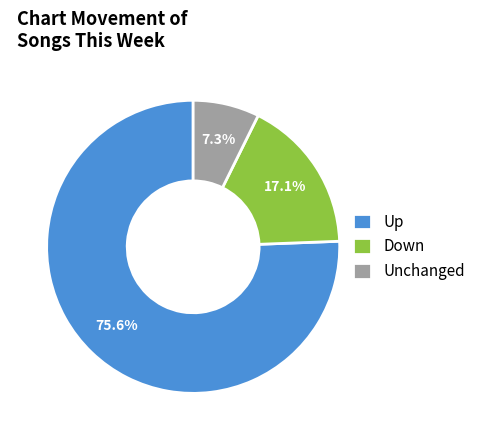

What is the majority slice?

Up